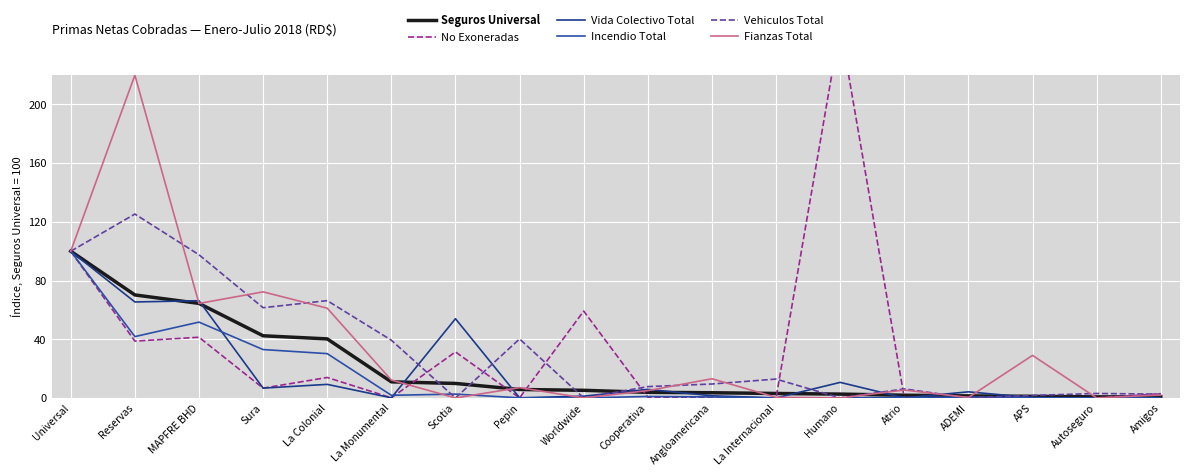

Reading left to right, transcribe all the data shown in this chart.

Seguros Universal: 100.0	70.2	64.4	42.4	40.2	11.0	9.9	5.8	5.2	3.8	3.5	3.0	2.6	1.8	1.4	1.1	0.7	0.7
No Exoneradas: 100.0	38.7	41.4	6.7	13.9	0.1	31.4	0.0	59.2	0.5	0.4	0.0	253.4	0.1	0.0	0.0	0.0	2.9
Vida Colectivo Total: 100.0	65.4	66.3	6.7	9.2	0.1	54.0	0.1	1.2	5.8	1.5	0.0	10.6	0.0	4.2	0.2	0.0	0.1
Incendio Total: 100.0	41.8	51.7	33.0	30.2	1.8	2.6	0.1	0.0	1.0	0.7	0.0	0.0	0.3	0.6	0.1	0.0	0.0
Vehiculos Total: 100.0	125.3	97.6	61.5	66.3	39.4	0.0	40.2	0.0	7.7	9.5	12.9	0.0	6.2	0.0	1.7	3.0	2.6
Fianzas Total: 100.0	220.0	64.4	72.3	61.2	12.2	0.0	7.0	0.0	5.0	13.1	0.4	0.0	5.4	0.3	29.0	0.0	2.0